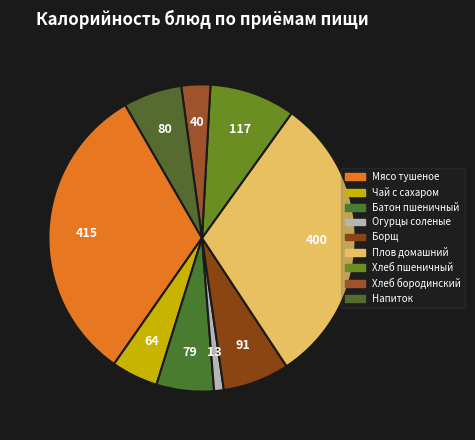

How many segments does this pie chart have?

9